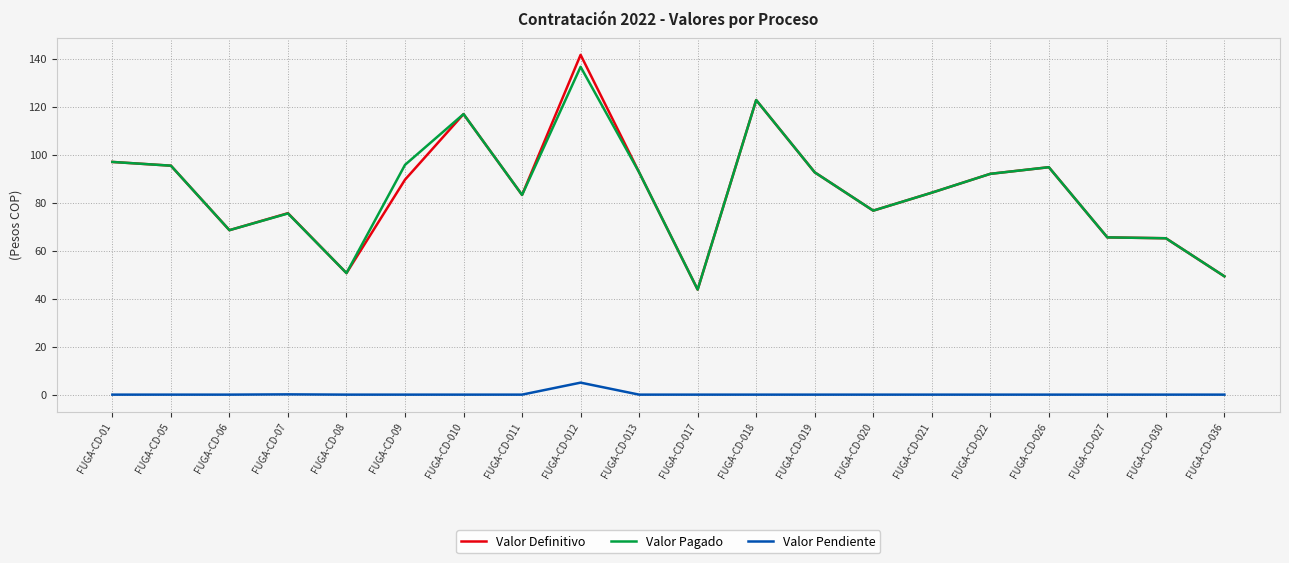

Is this an area chart (filled region under the line)?

No